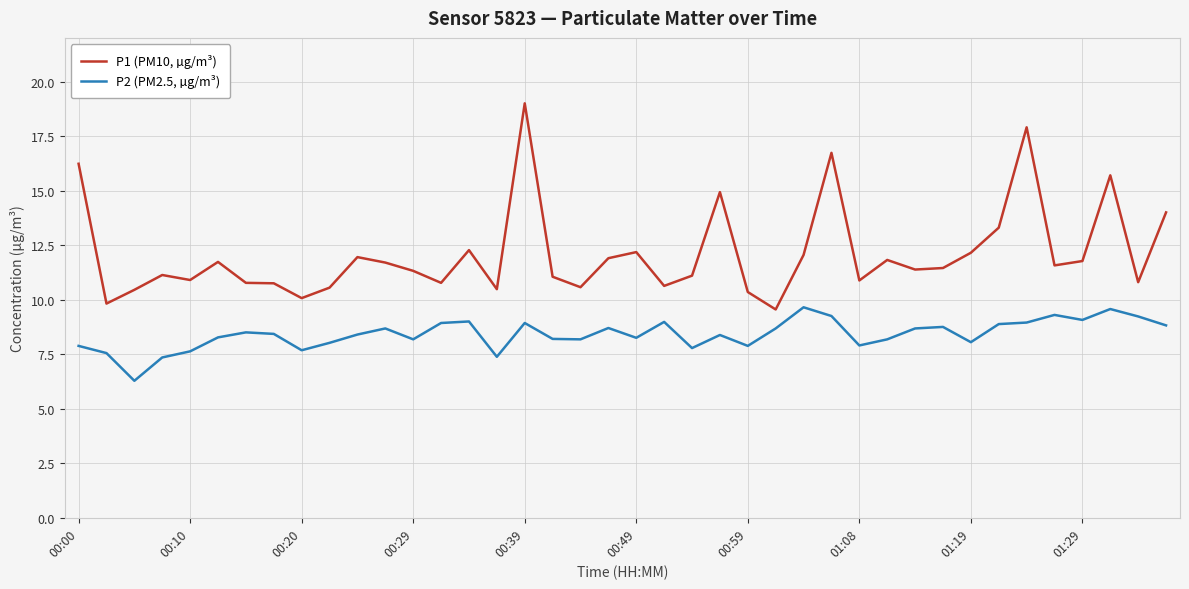

Which series has the largest total across all categories?

P1 (PM10, µg/m³)